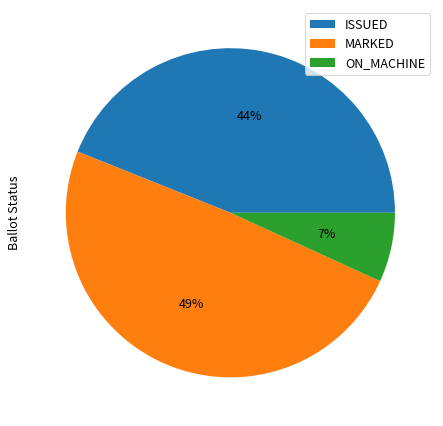

Is it true that ON_MACHINE is 1% of the pie?

False